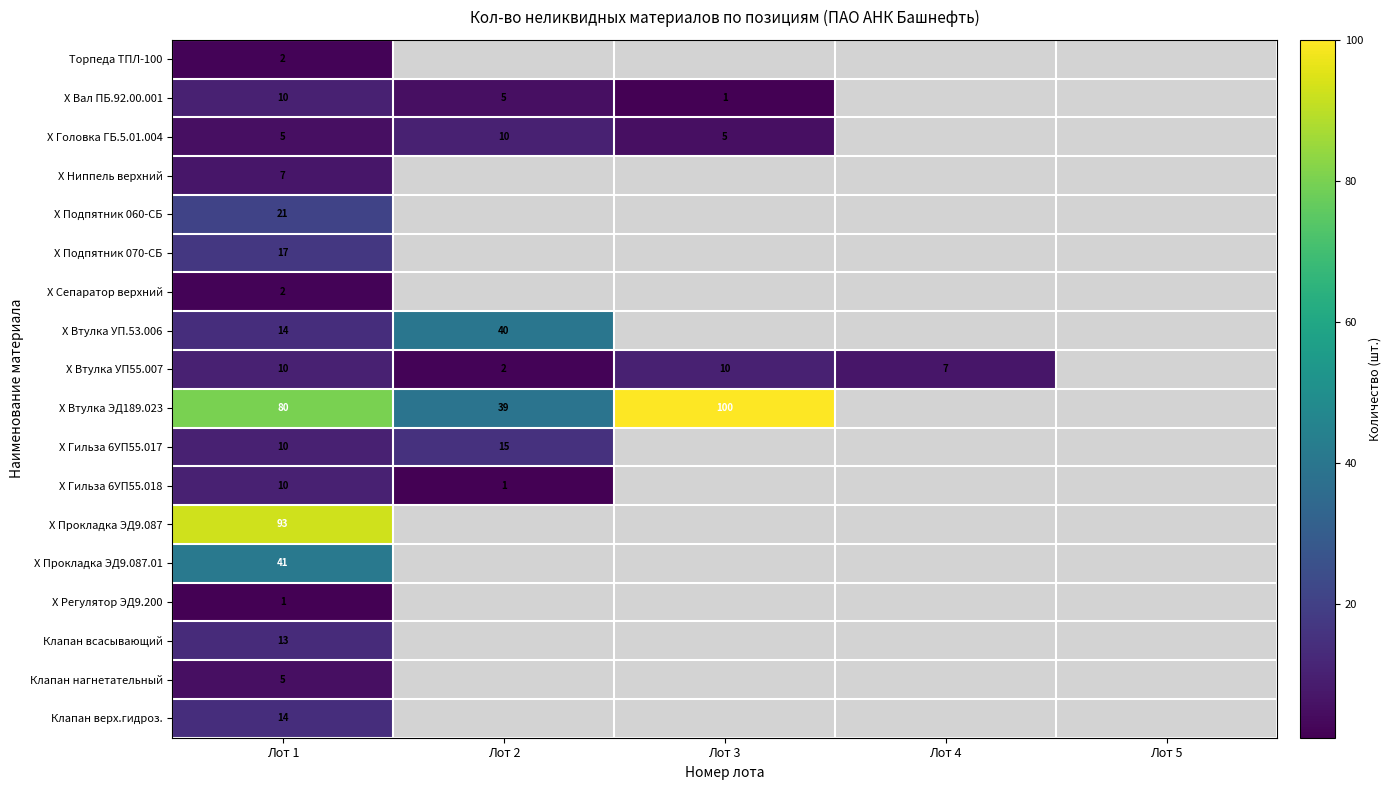

What is the total value across all series at Лот 1?

355